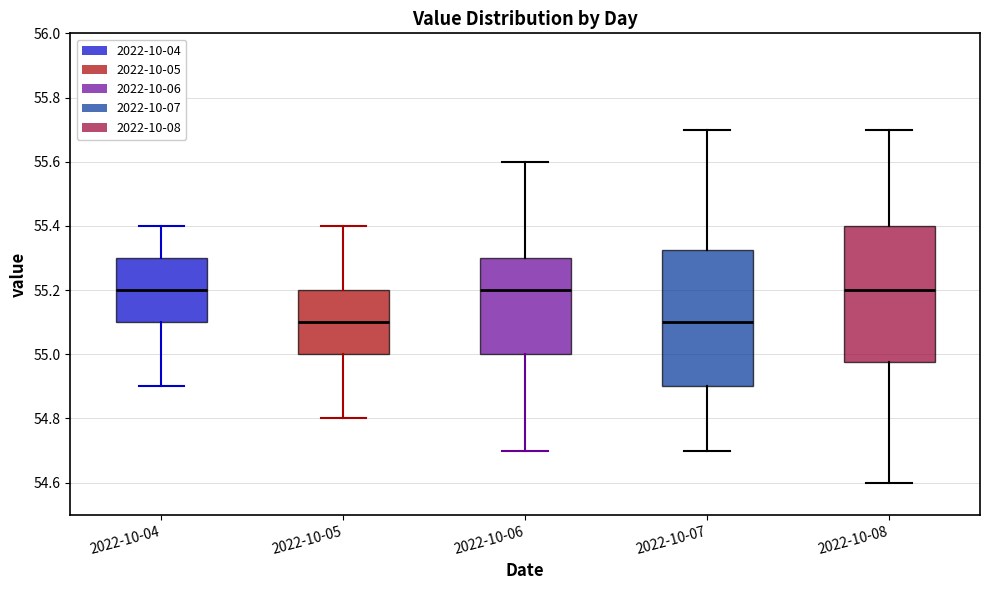

Reading left to right, read every box against the y-axis: the position of its median line, the range the box covers, and the ends of its whiskers. The values are not printed on the chart, so give them approximately, as read against the axis.

2022-10-04: median 55.20, box 55.10 to 55.30, whiskers 54.90 to 55.40
2022-10-05: median 55.10, box 55.00 to 55.20, whiskers 54.80 to 55.40
2022-10-06: median 55.20, box 55.00 to 55.30, whiskers 54.70 to 55.60
2022-10-07: median 55.10, box 54.90 to 55.32, whiskers 54.70 to 55.70
2022-10-08: median 55.20, box 54.98 to 55.40, whiskers 54.60 to 55.70